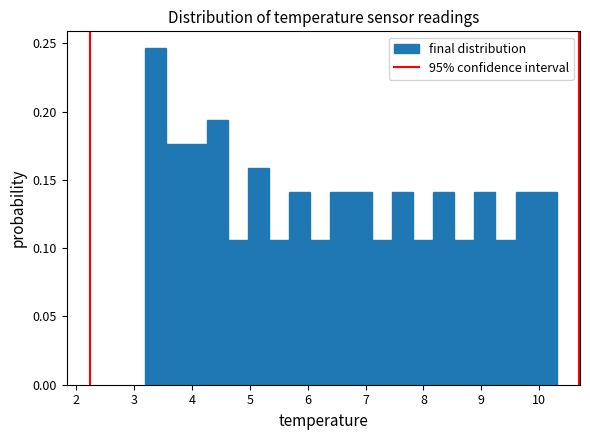

Around what value on the x-axis is the tallest bar? Give the approximate position of its centre, as read against the axis.

3.4